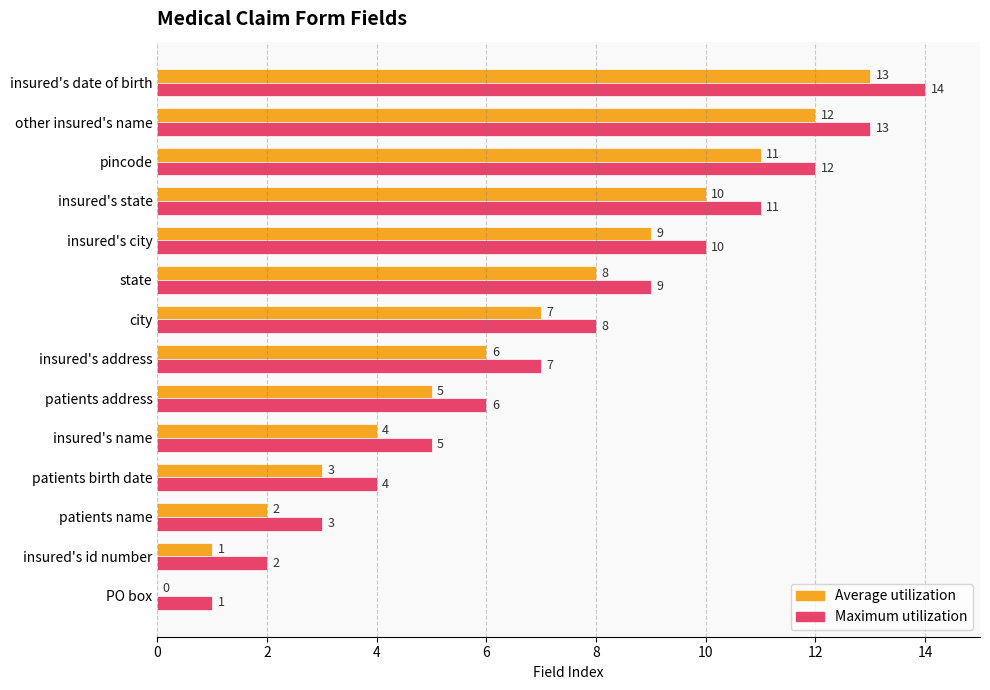

At which category is the sum across all series the highest?

insured's date of birth